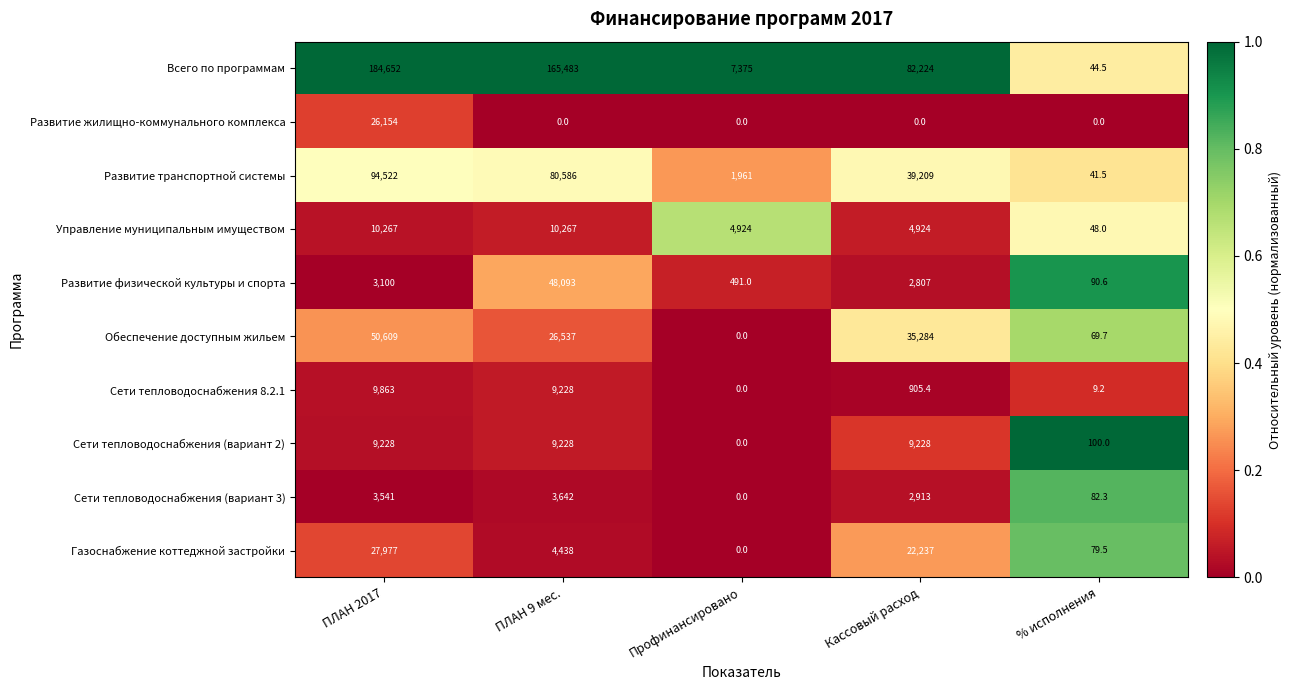

At which label does Развитие физической культуры и спорта first exceed 2807?

ПЛАН 2017